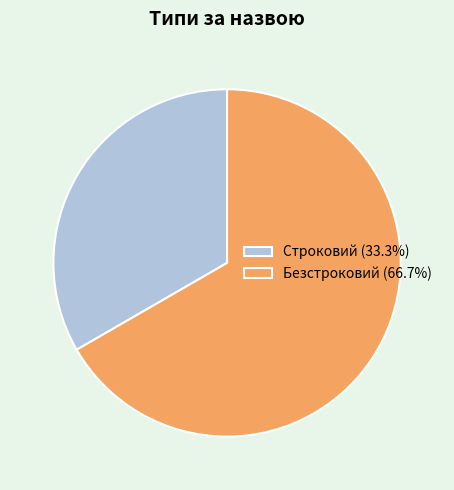

Rank the categories by value from highest to lowest.

Безстроковий, Строковий